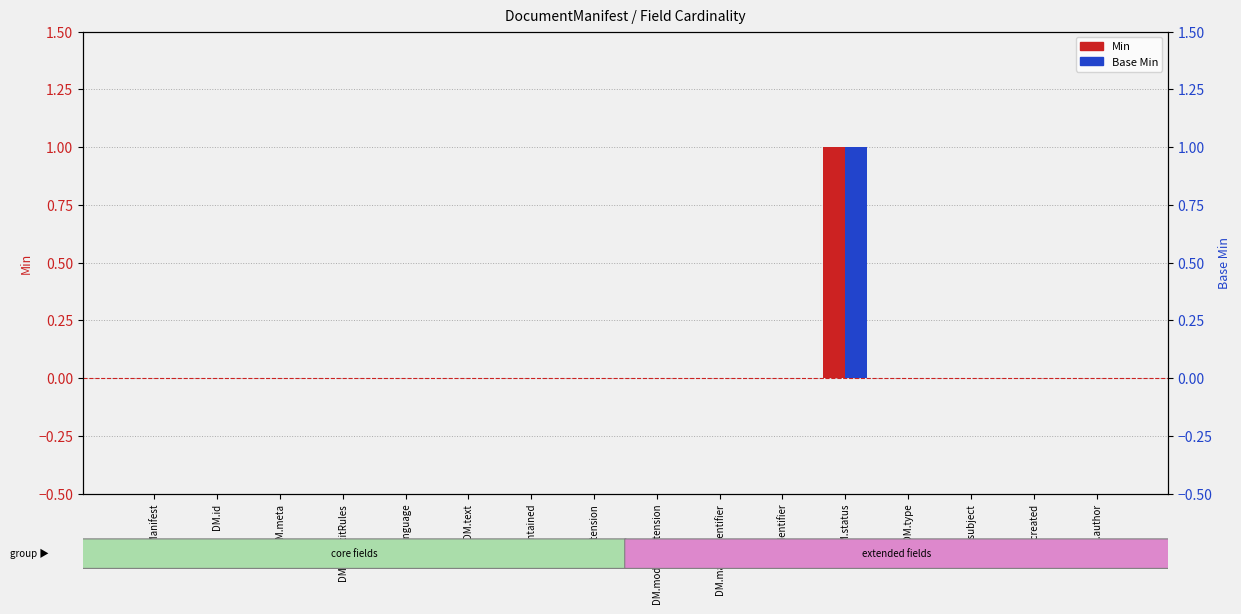

Reading left to right, what are all the values shown in this chart?

Min: 0	0	0	0	0	0	0	0	0	0	0	1	0	0	0	0
Base Min: 0	0	0	0	0	0	0	0	0	0	0	1	0	0	0	0